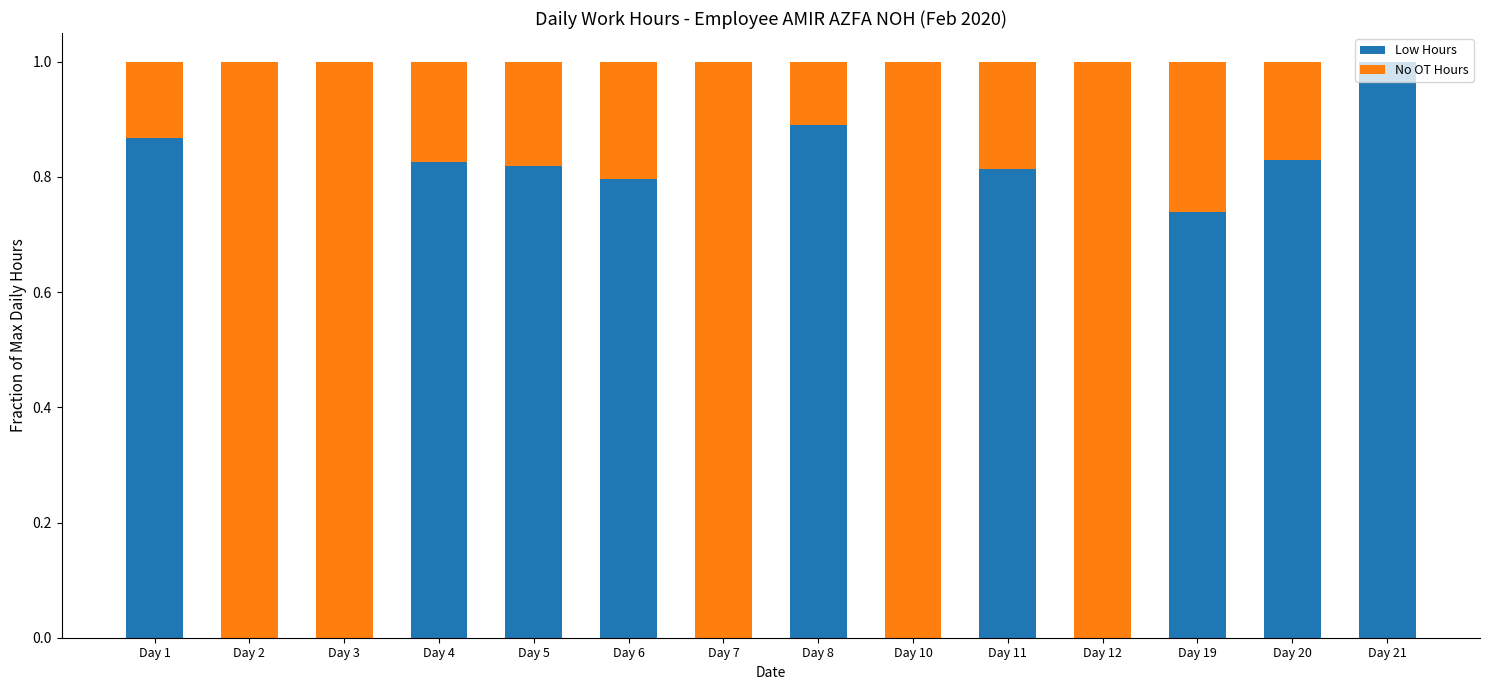

What is the total value across all series at Day 2?

1.0